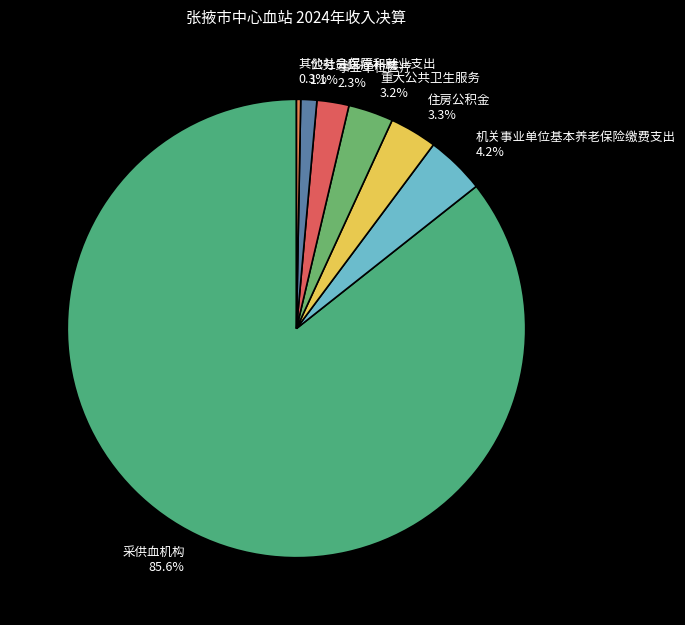

What is the majority slice?

采供血机构